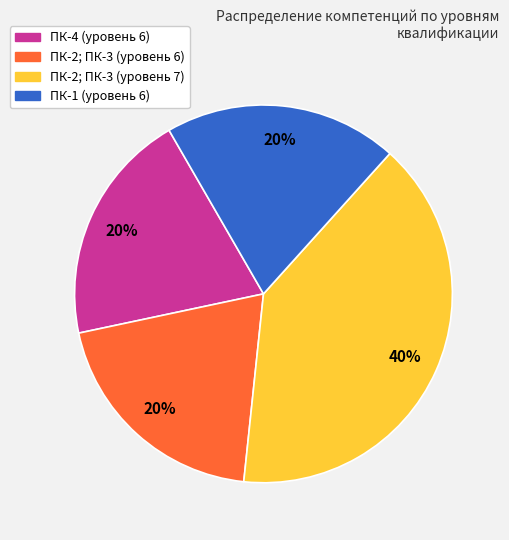

Does any single category account for the majority?

No